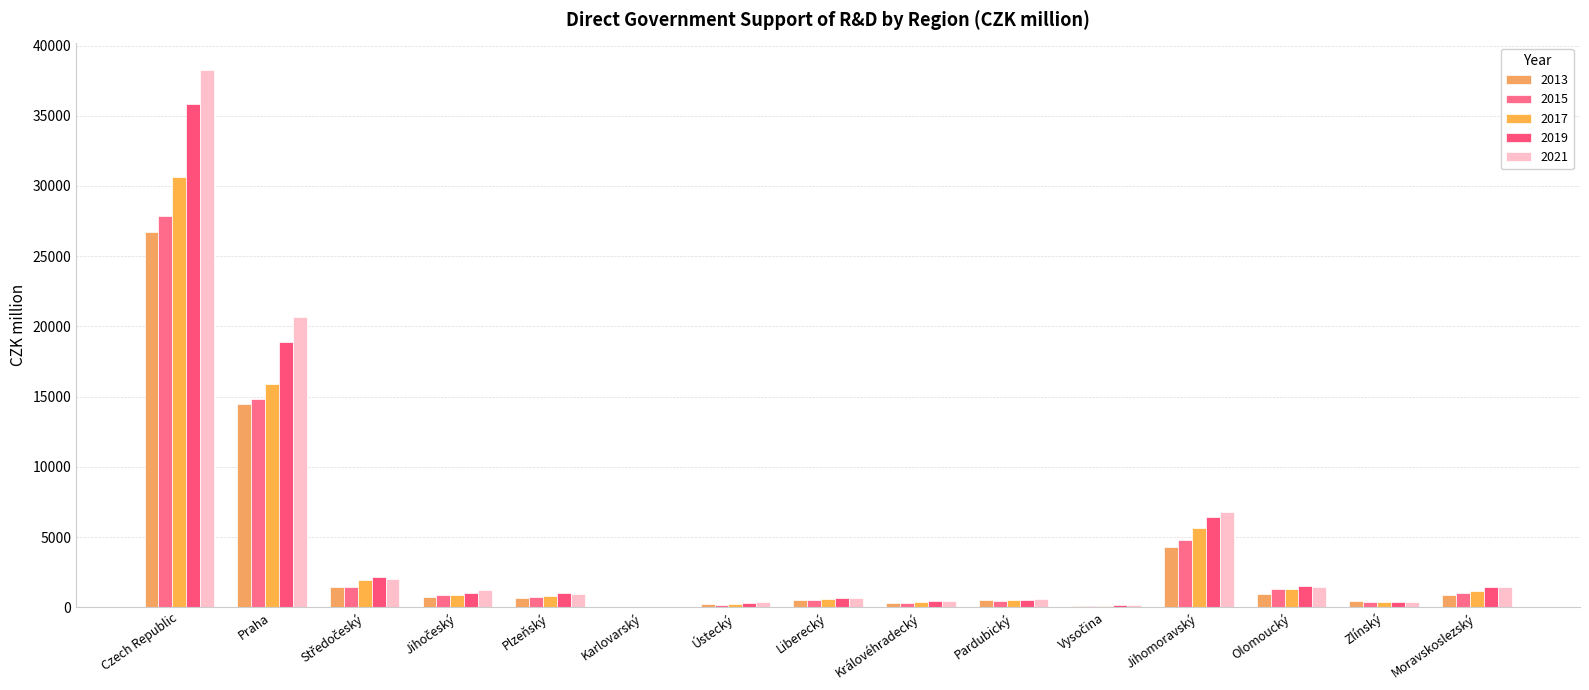

What is the value of the 2019 bar at the 5th from the left?

1009.0